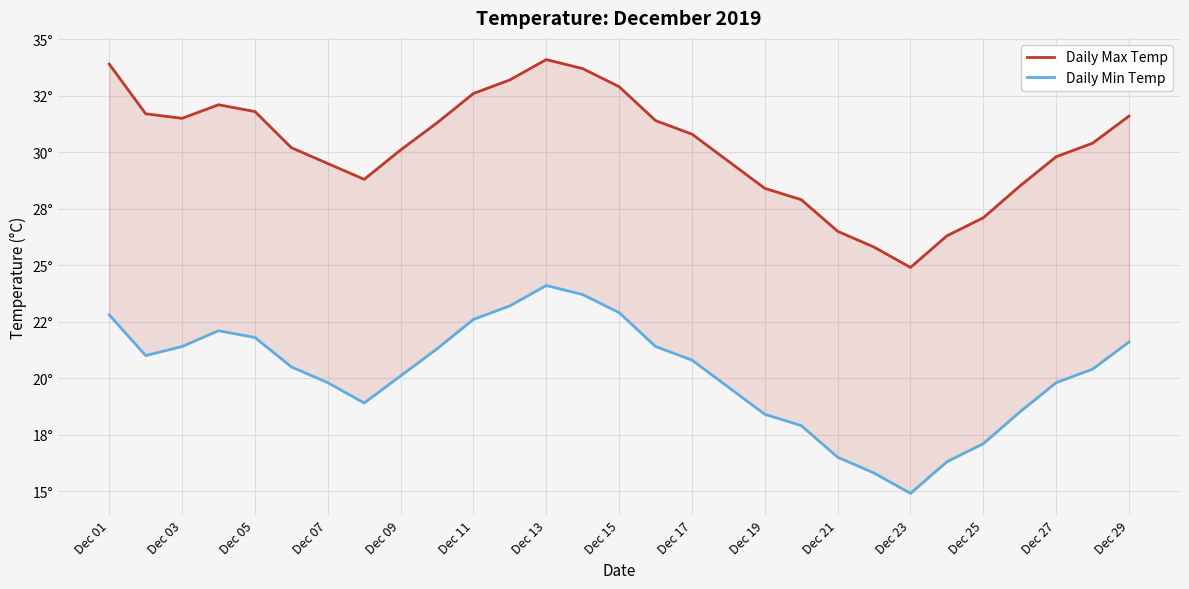

At how many categories does at least one series exceed 28?

23